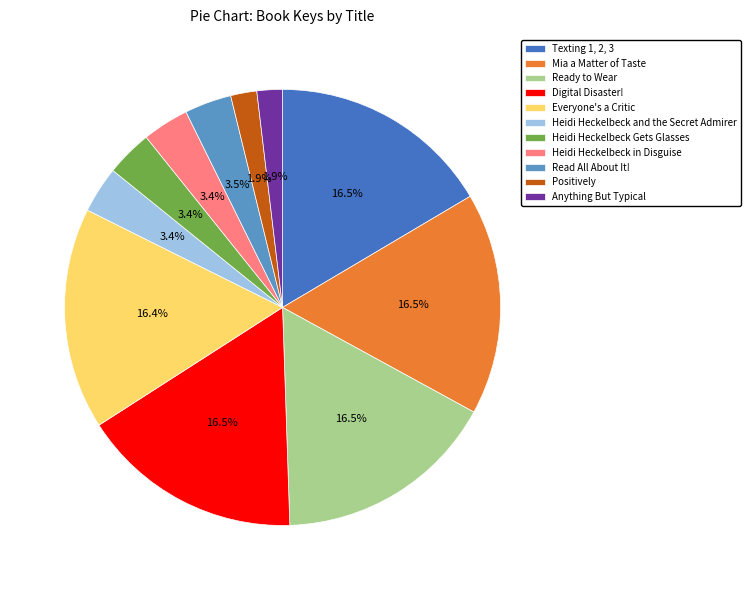

Combined, do Texting 1, 2, 3 and Heidi Heckelbeck in Disguise account for over 50%?

No